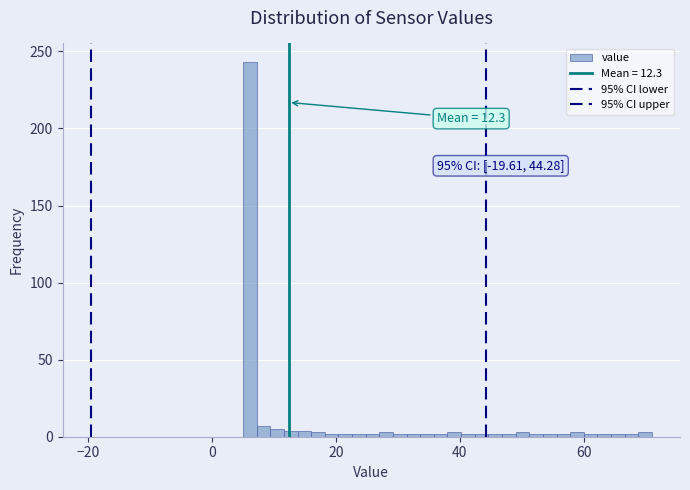

Around what value on the x-axis is the tallest bar? Give the approximate position of its centre, as read against the axis.

6